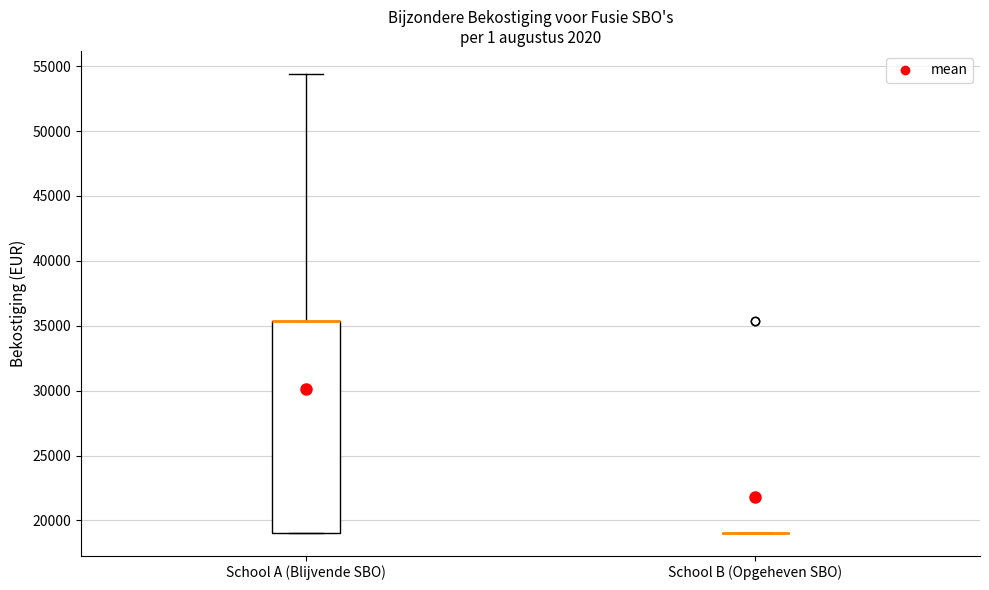

Reading left to right, read every box against the y-axis: the position of its median line, the range the box covers, and the ends of its whiskers. The values are not printed on the chart, so give them approximately, as read against the axis.

School A (Blijvende SBO): median 35500 (drawn on the box's upper edge), box 19000 to 35500, whiskers 19000 to 54500
School B (Opgeheven SBO): box collapsed to a line at 19000, whiskers 19000 to 19000